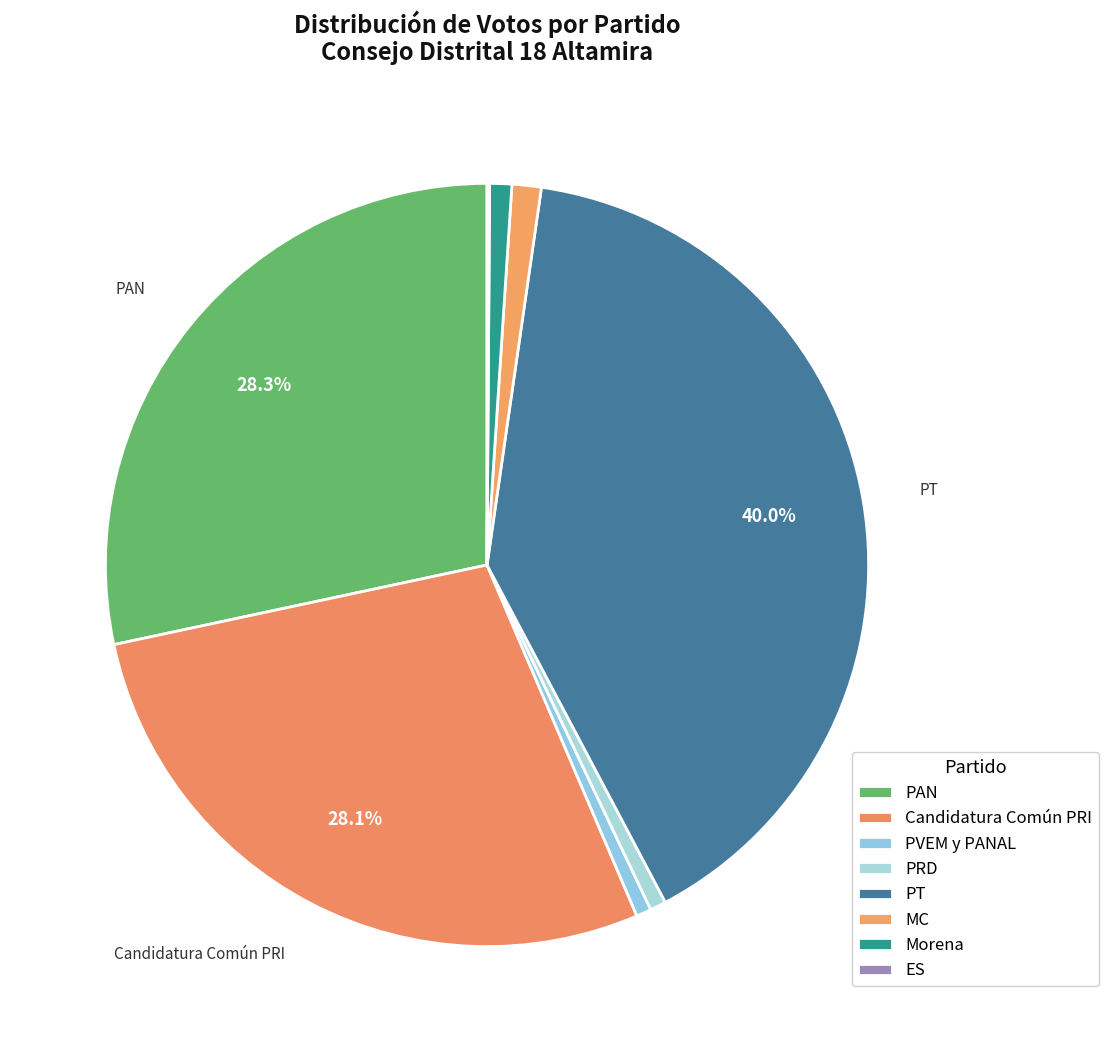

Does PT account for over 50% of the chart?

No